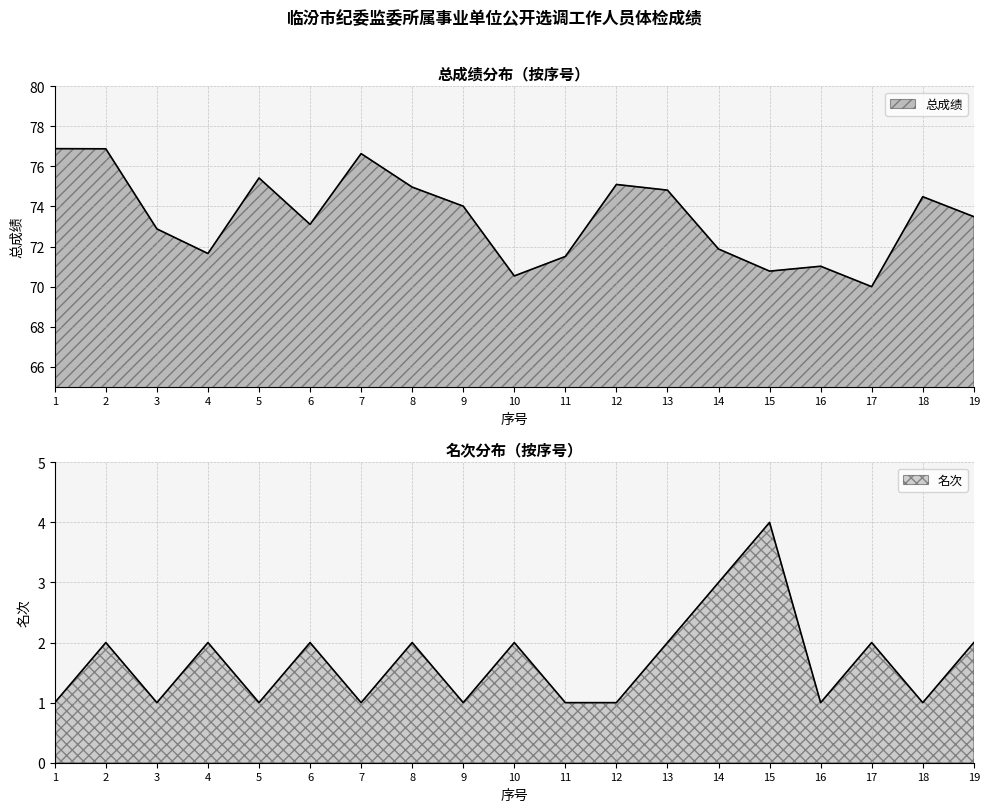

Which has a higher value, 19 or 2?

2